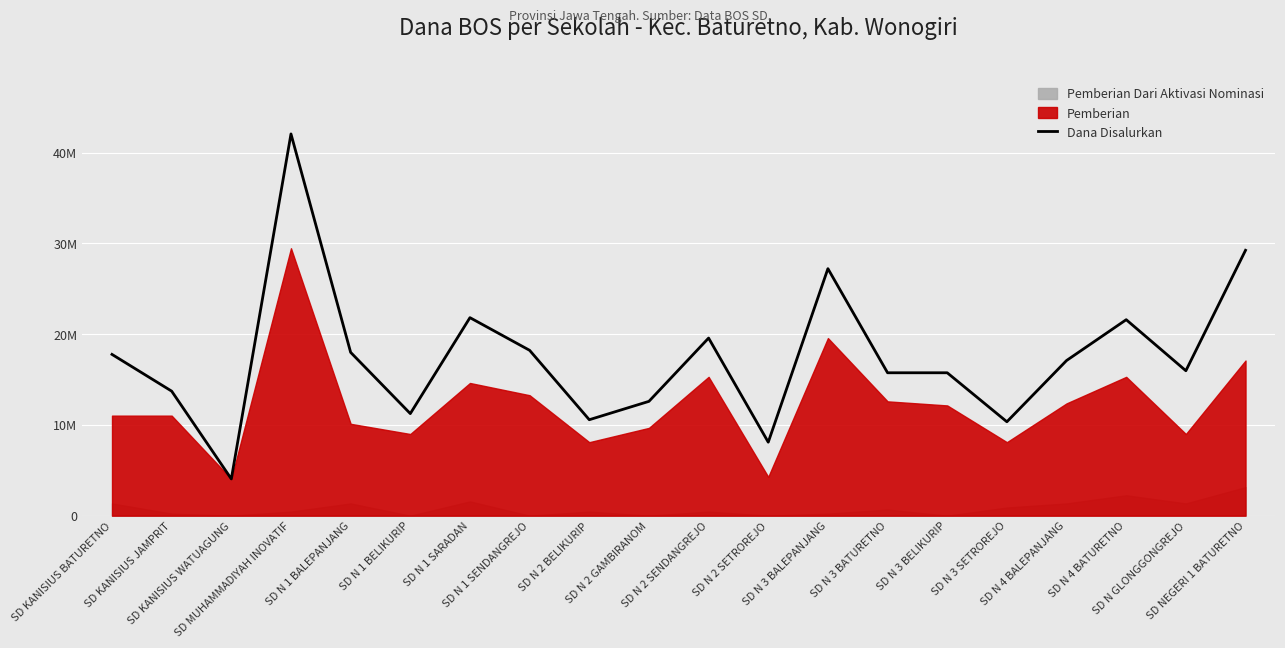

Reading left to right, what are all the values shown in this chart?

SD KANISIUS BATURETNO=17775000	SD KANISIUS JAMPRIT=13725000	SD KANISIUS WATUAGUNG=4050000	SD MUHAMMADIYAH INOVATIF=42075000	SD N 1 BALEPANJANG=18000000	SD N 1 BELIKURIP=11250000	SD N 1 SARADAN=21825000	SD N 1 SENDANGREJO=18225000	SD N 2 BELIKURIP=10575000	SD N 2 GAMBIRANOM=12600000	SD N 2 SENDANGREJO=19575000	SD N 2 SETROREJO=8100000	SD N 3 BALEPANJANG=27225000	SD N 3 BATURETNO=15750000	SD N 3 BELIKURIP=15750000	SD N 3 SETROREJO=10350000	SD N 4 BALEPANJANG=17100000	SD N 4 BATURETNO=21600000	SD N GLONGGONGREJO=15975000	SD NEGERI 1 BATURETNO=29250000